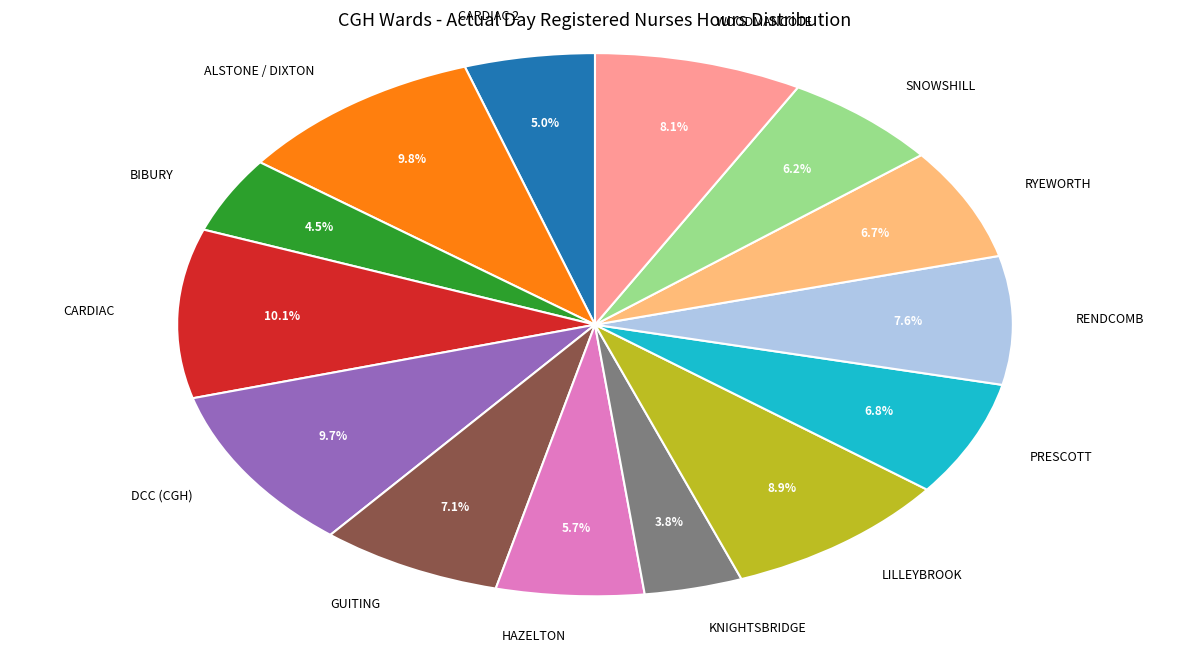

Which slice is the smallest?

KNIGHTSBRIDGE